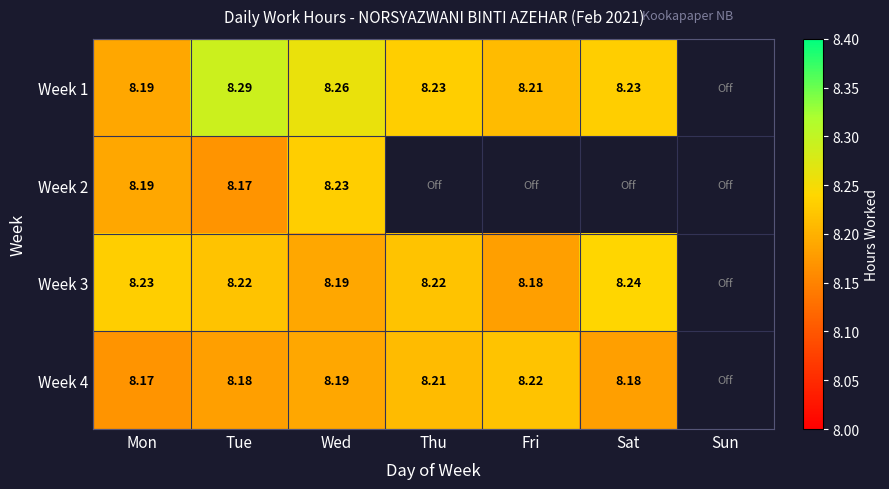

Count the number of data series in this chart.

4